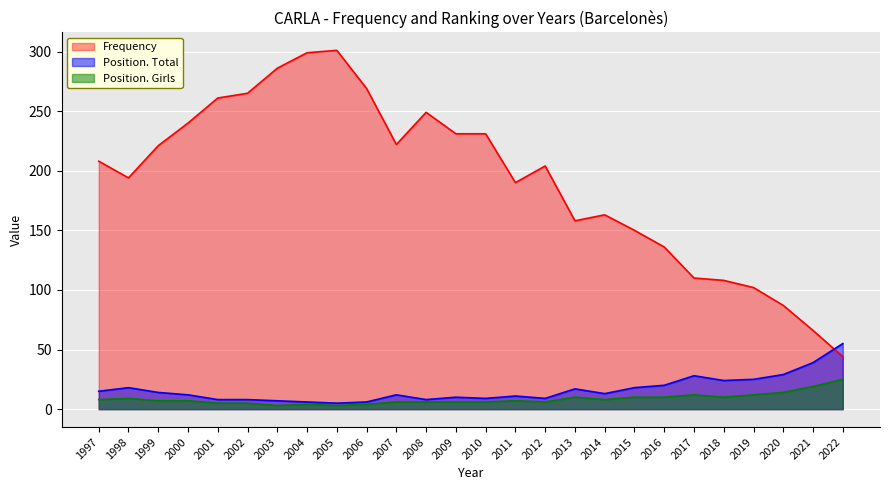

Rank the categories by Frequency value from highest to lowest.

2005, 2004, 2003, 2006, 2002, 2001, 2008, 2000, 2010, 2009, 2007, 1999, 1997, 2012, 1998, 2011, 2014, 2013, 2015, 2016, 2017, 2018, 2019, 2020, 2021, 2022